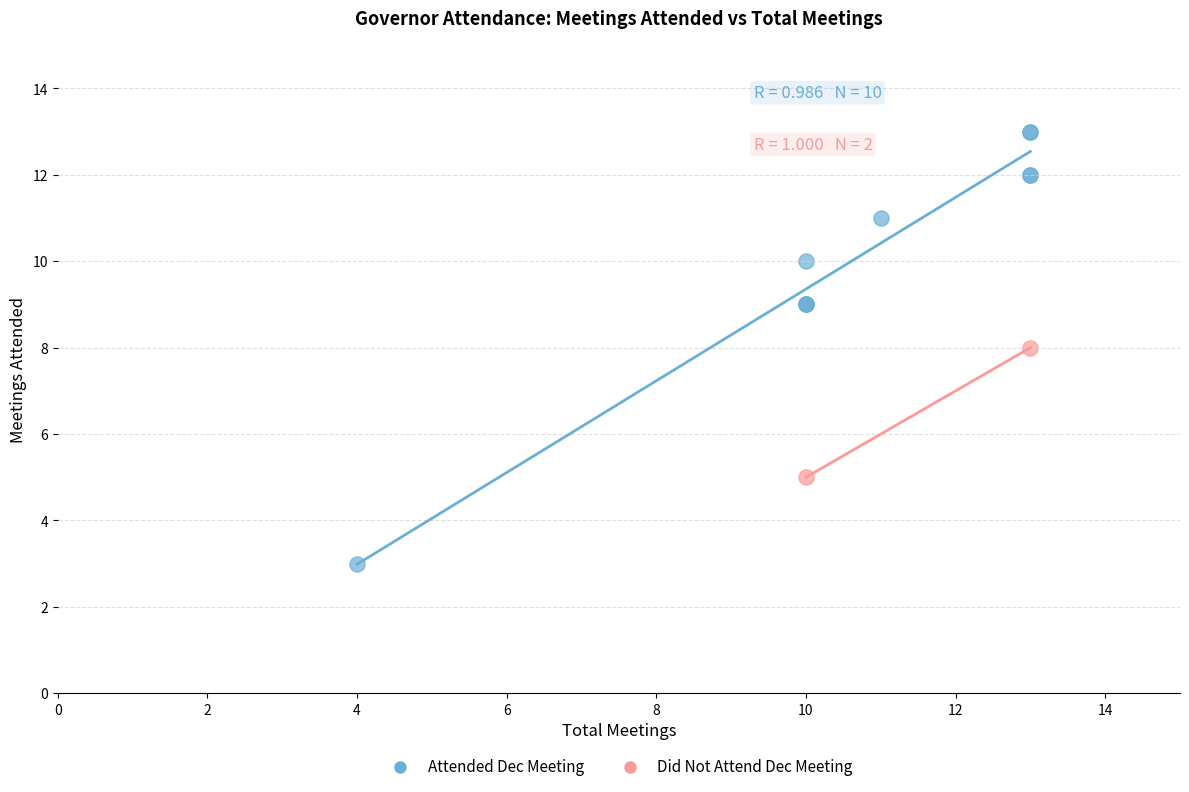

What are all the series names shown in the legend?

Attended Dec Meeting, Did Not Attend Dec Meeting